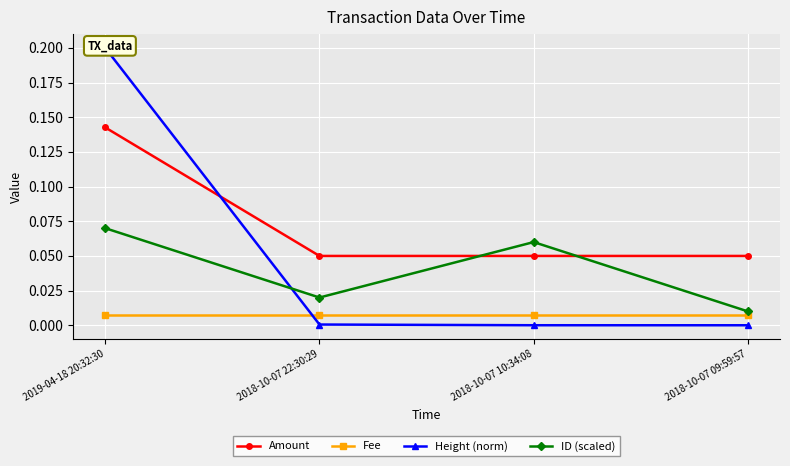

How many data points does each series have?

4